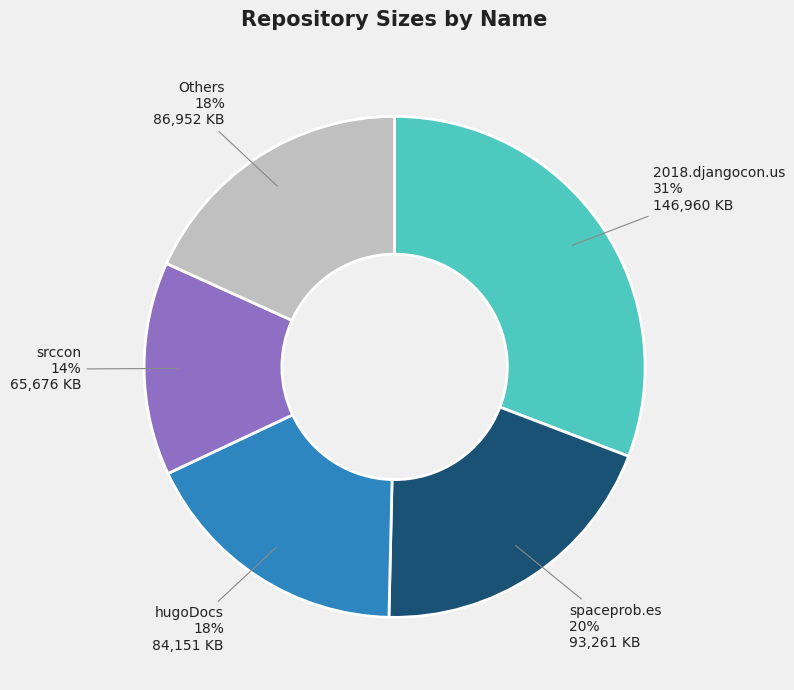

Does any single category account for the majority?

No